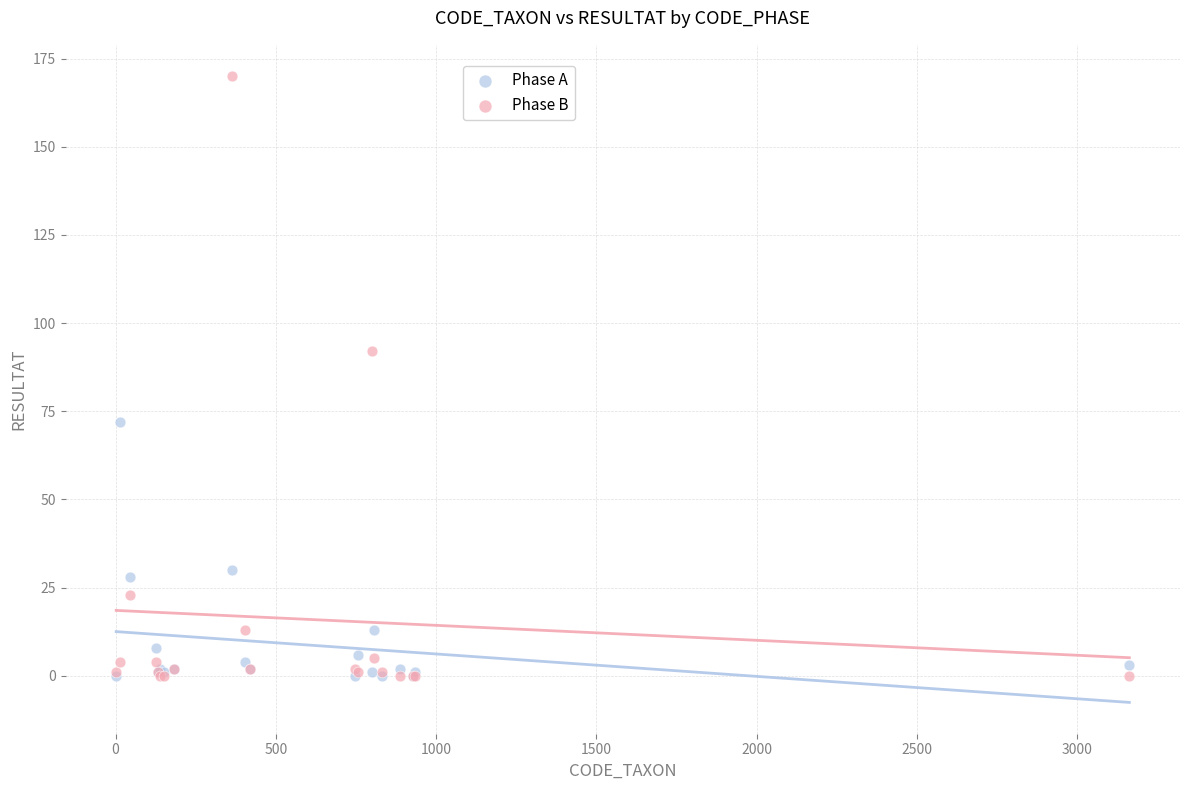

In the Phase B series, what Y value is closest to 85?

92